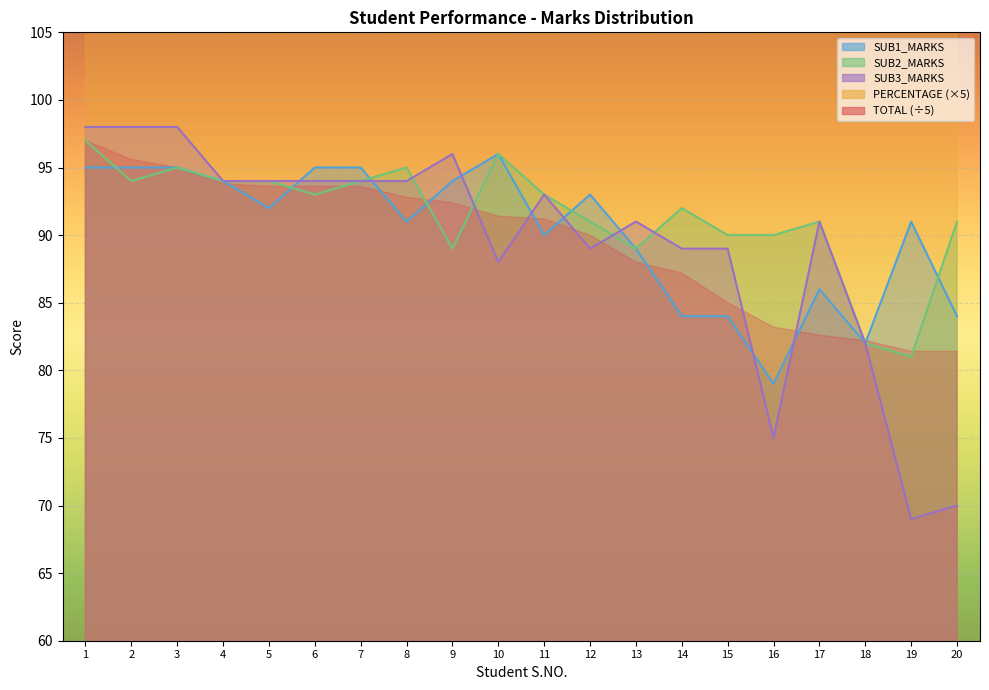

At which label does SUB3_MARKS reach its peak?

1